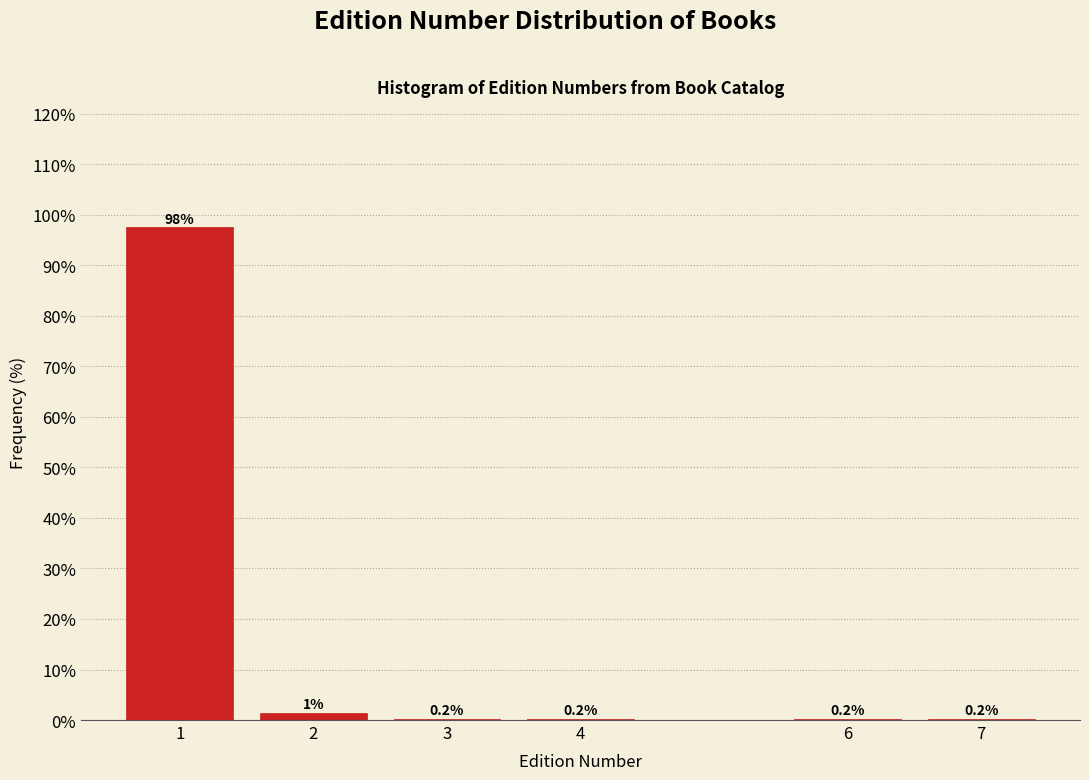

What is the maximum value shown in the chart?

97.5